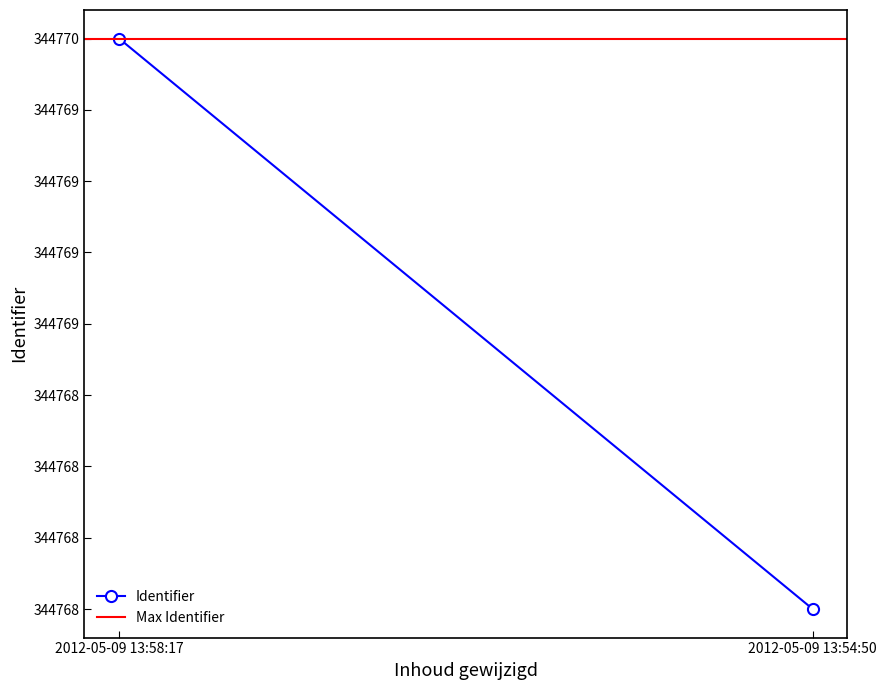

The Max Identifier series shows 344770 at 2012-05-09 13:58:17. True or false?

True